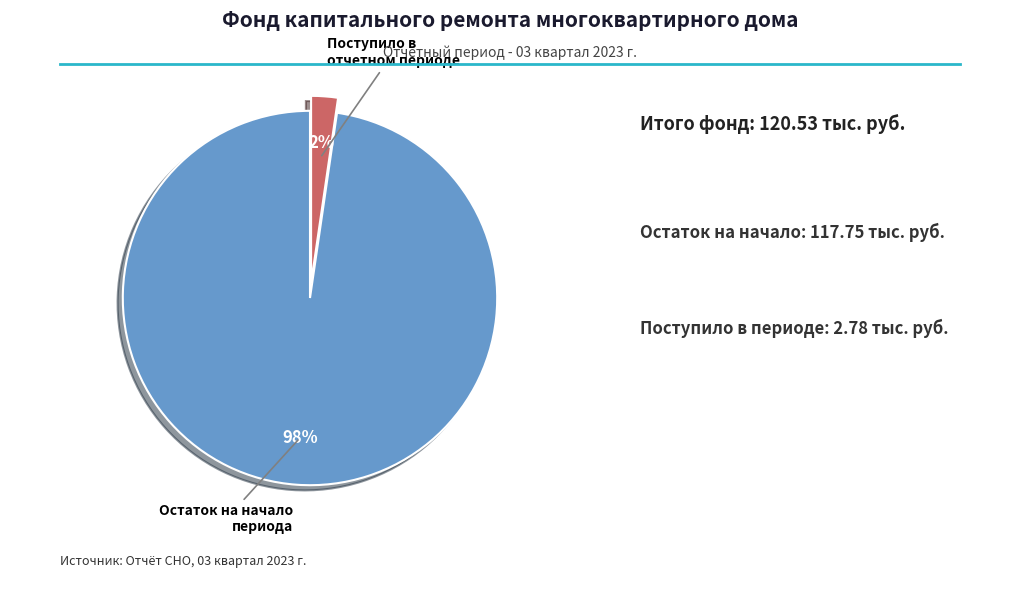

To the nearest percent, what is the average slice percentage?

50%